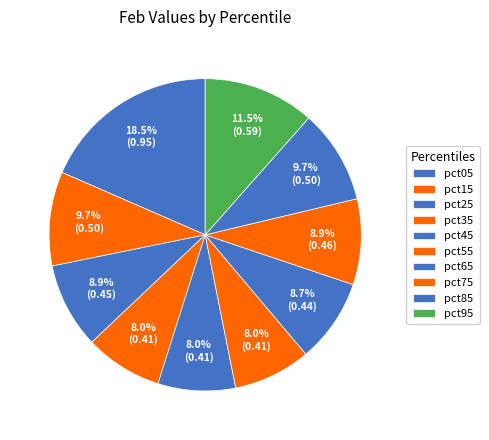

Between pct65 and pct85, which is larger?

pct85